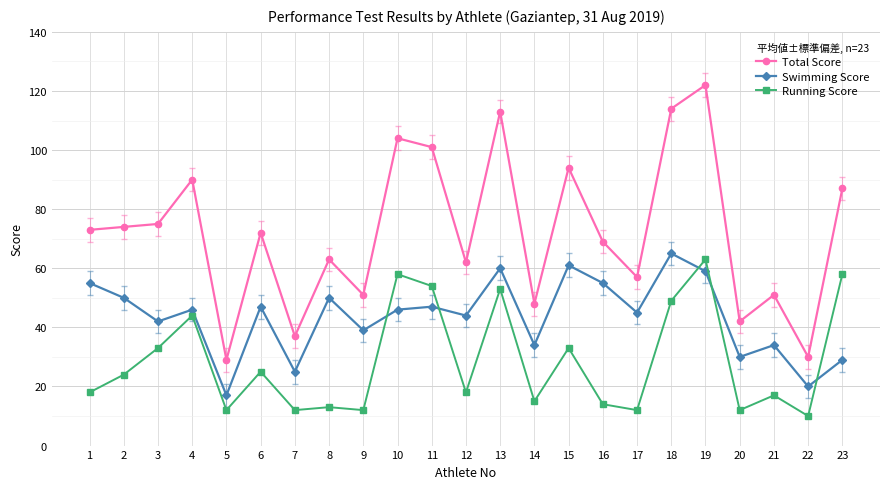

Count the number of data series in this chart.

3